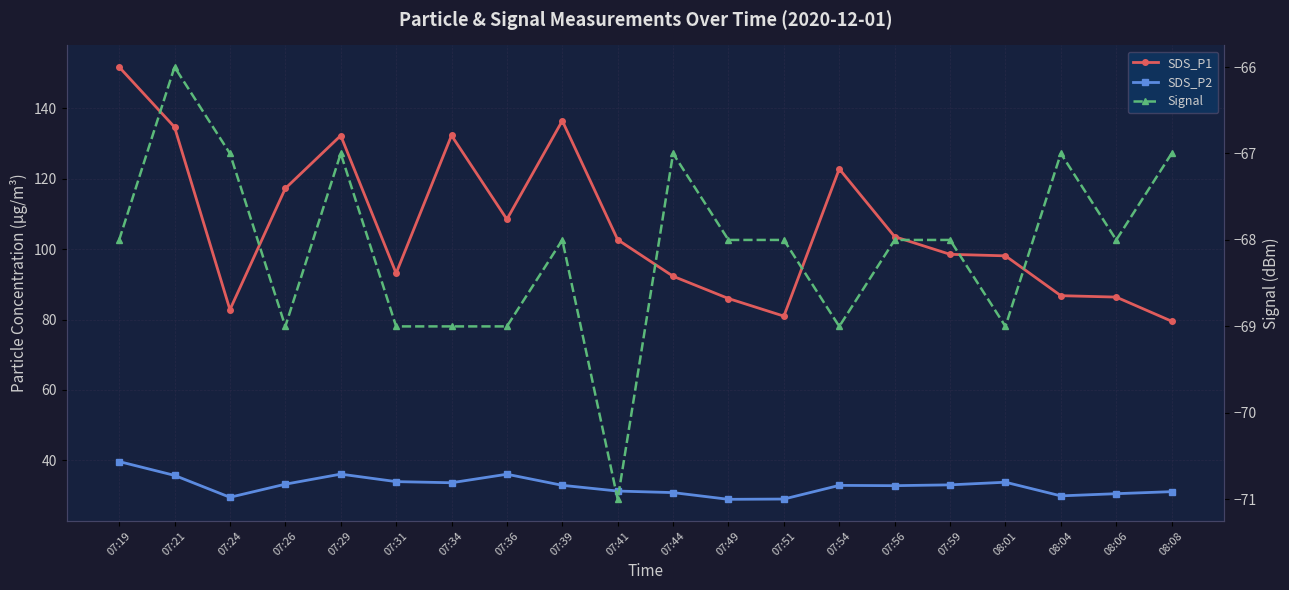

Read the SDS_P2 value at 07:41.

31.3